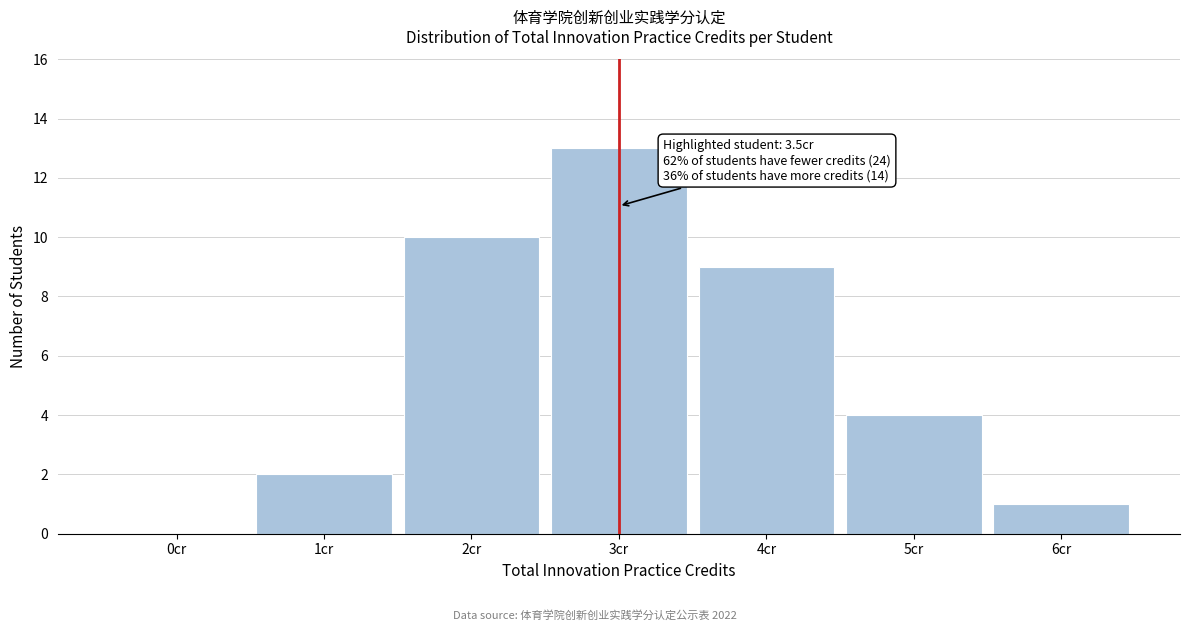

At which label is the value closest to 6?

5cr